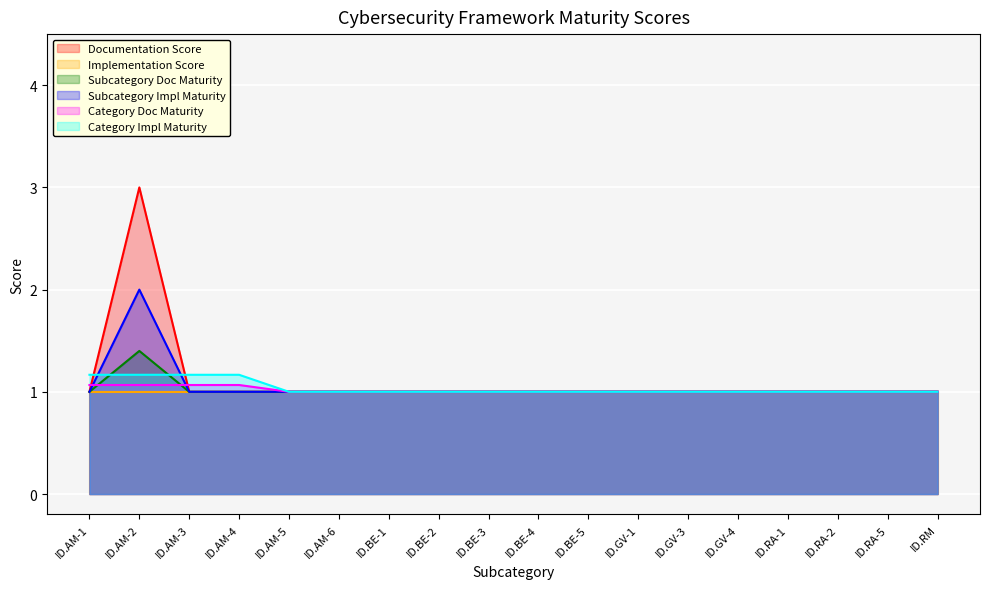

True or false: Documentation Score has more than 2 points higher than both neighbors.

False